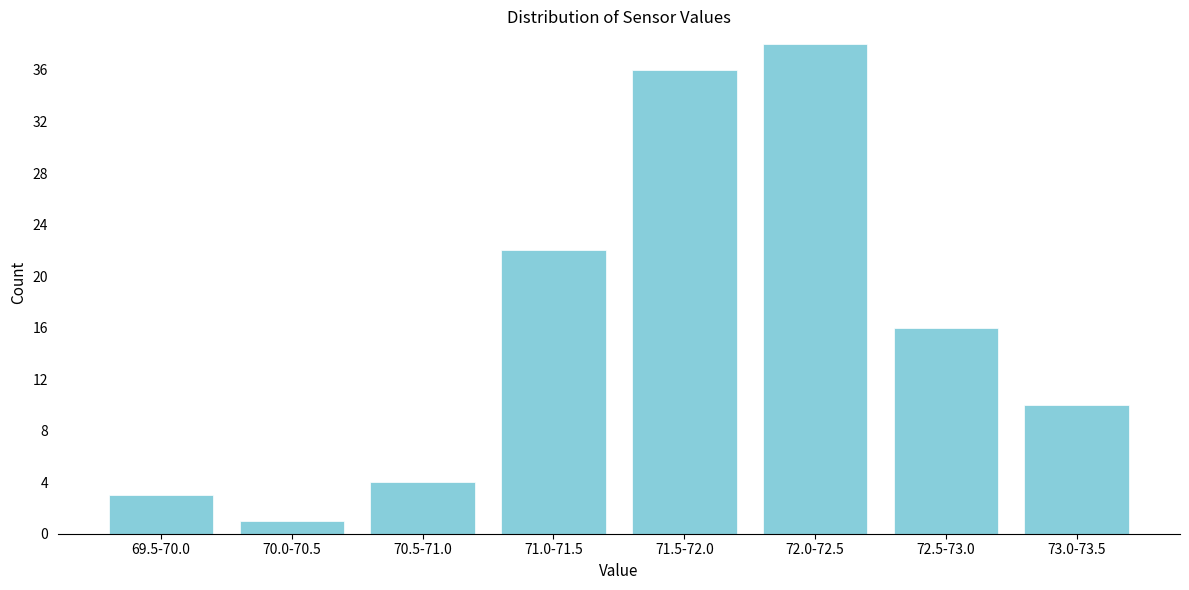

Reading left to right, list all the values displayed in this chart.

69.5-70.0=3	70.0-70.5=1	70.5-71.0=4	71.0-71.5=22	71.5-72.0=36	72.0-72.5=38	72.5-73.0=16	73.0-73.5=10